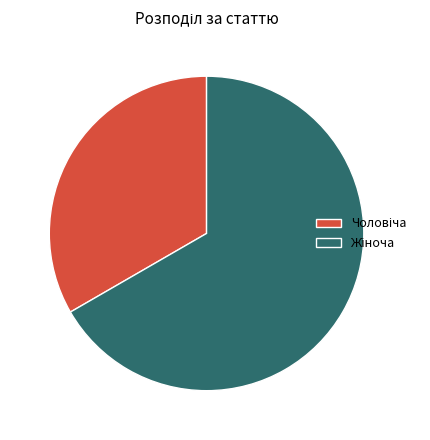

Is there a majority slice in this chart?

Yes